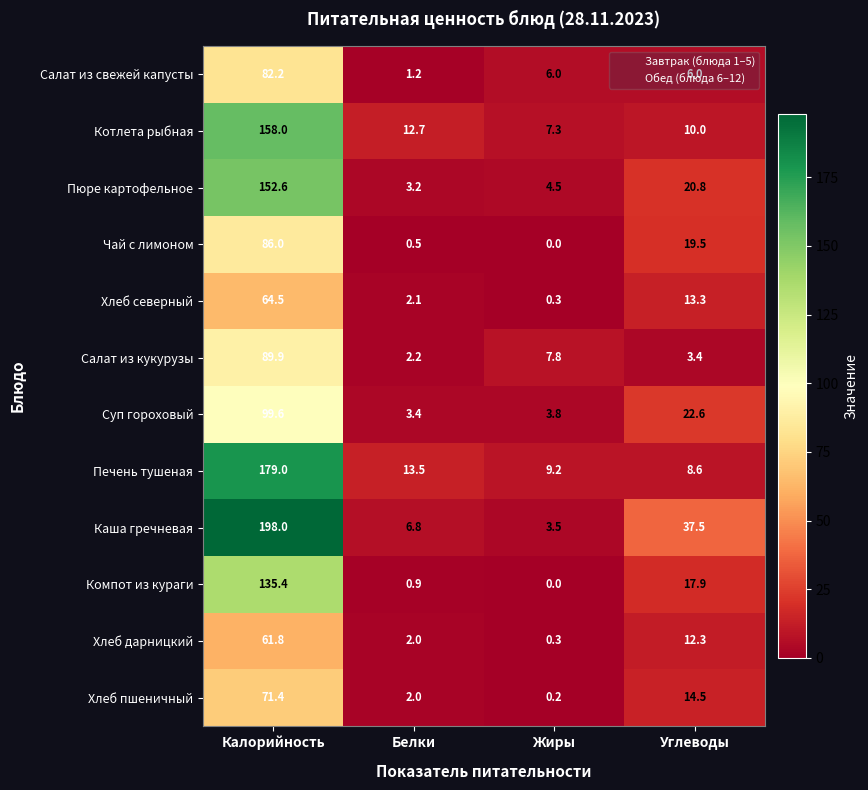

What is the difference between the Пюре картофельное values at Калорийность and Жиры?

148.1